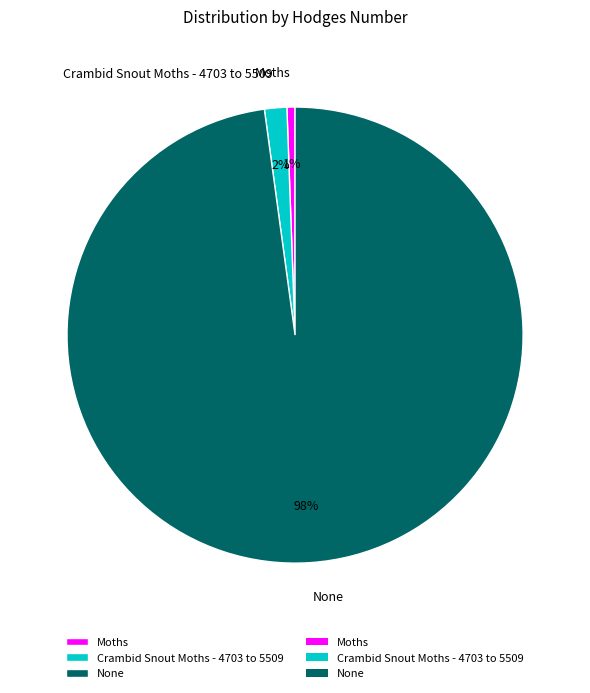

To the nearest percent, what is the combined percentage of Crambid Snout Moths - 4703 to 5509 and None?

99%